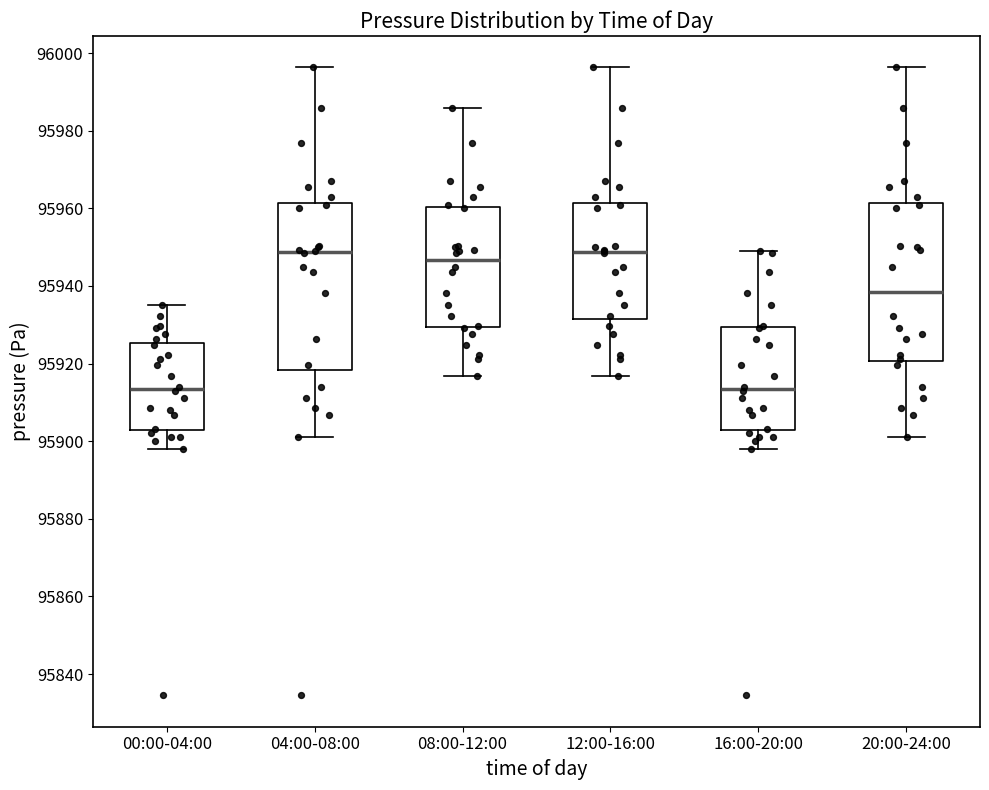

Where is the upper edge of the box for 20:00-24:00 on the y-axis? The values are not printed on the chart, so give them approximately, as read against the axis.

95962